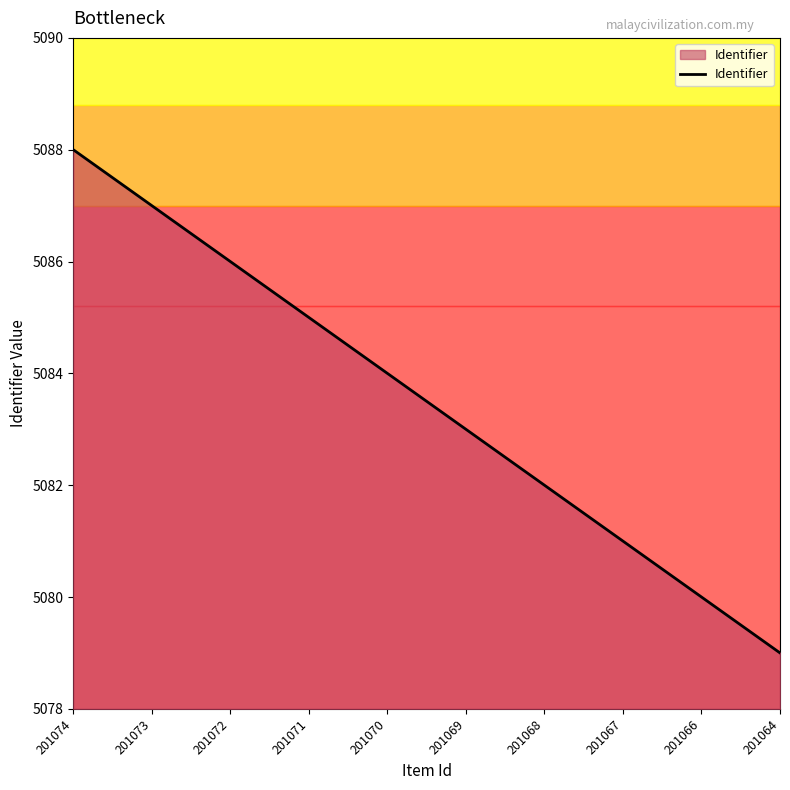

Is it true that the value at 201073 is 5087?

True